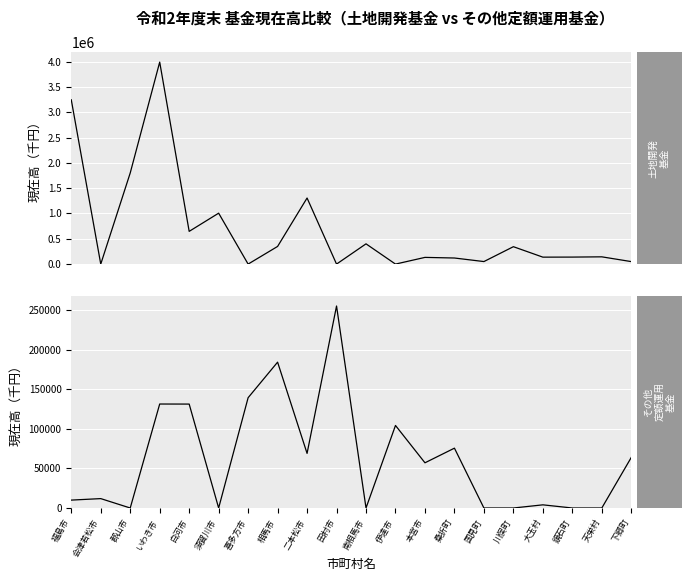

Which series has the largest range (max minus min)?

土地開発基金_令和2年度末